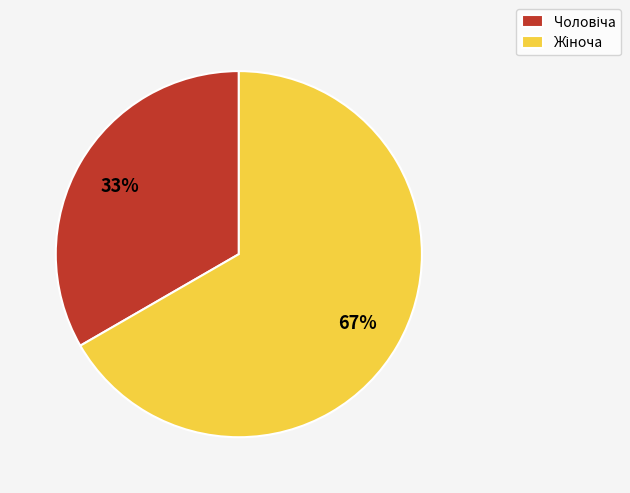

Is there a majority slice in this chart?

Yes